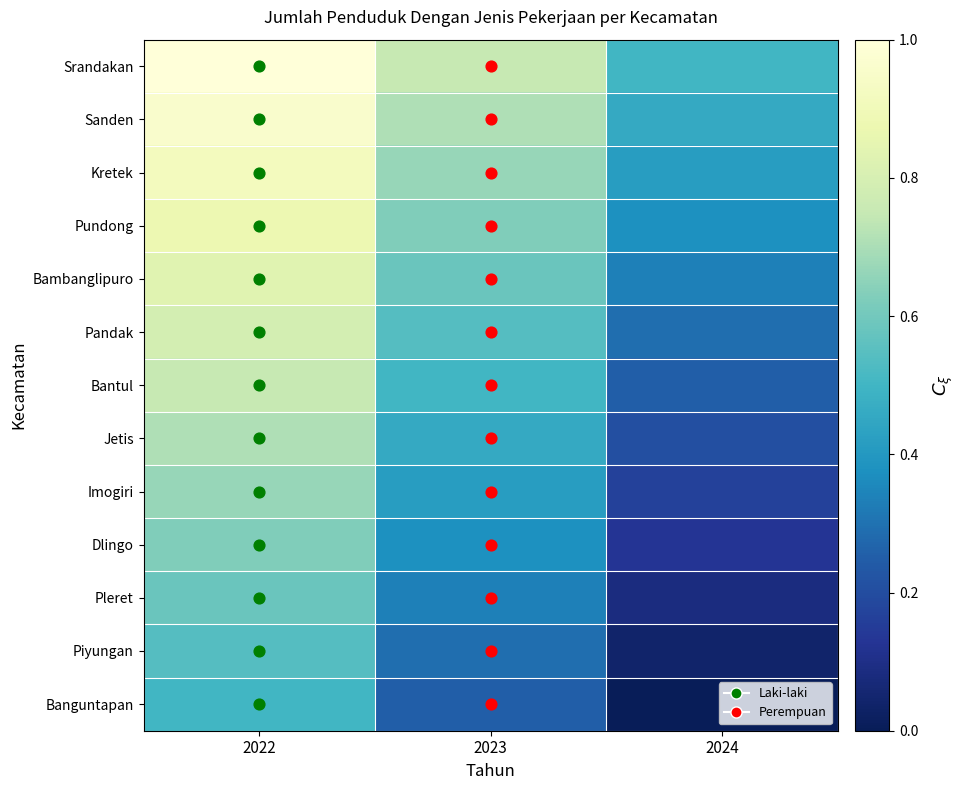

Which series has the largest range (max minus min)?

Srandakan